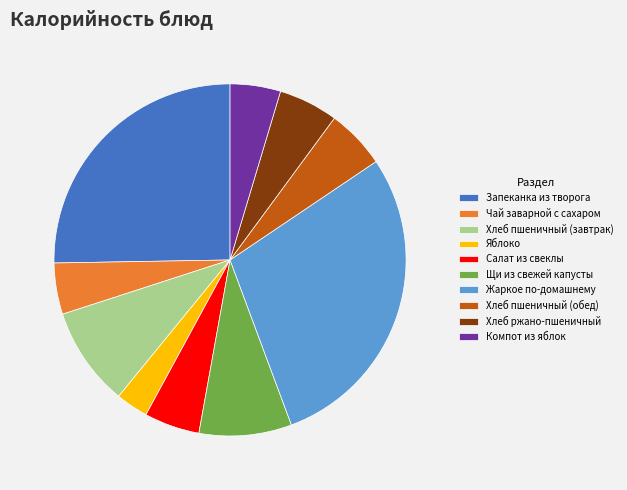

Is Хлеб ржано-пшеничный the majority of the pie?

No